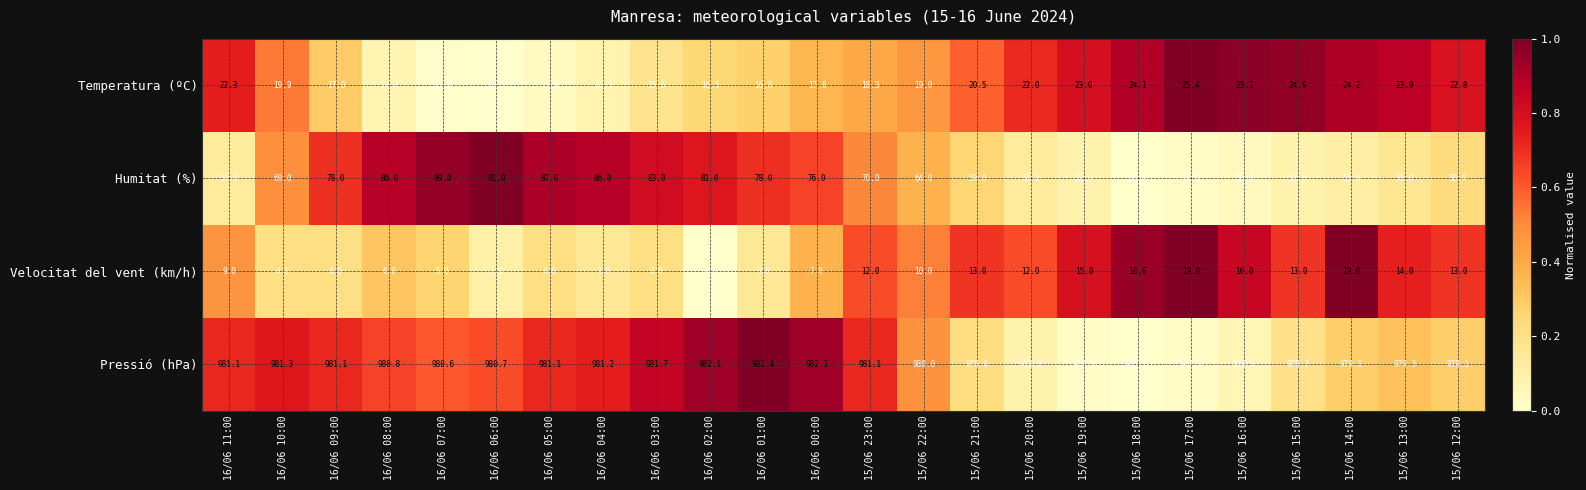

The Temperatura (ºC) series shows 14.7 at 15/06 15:00. True or false?

False